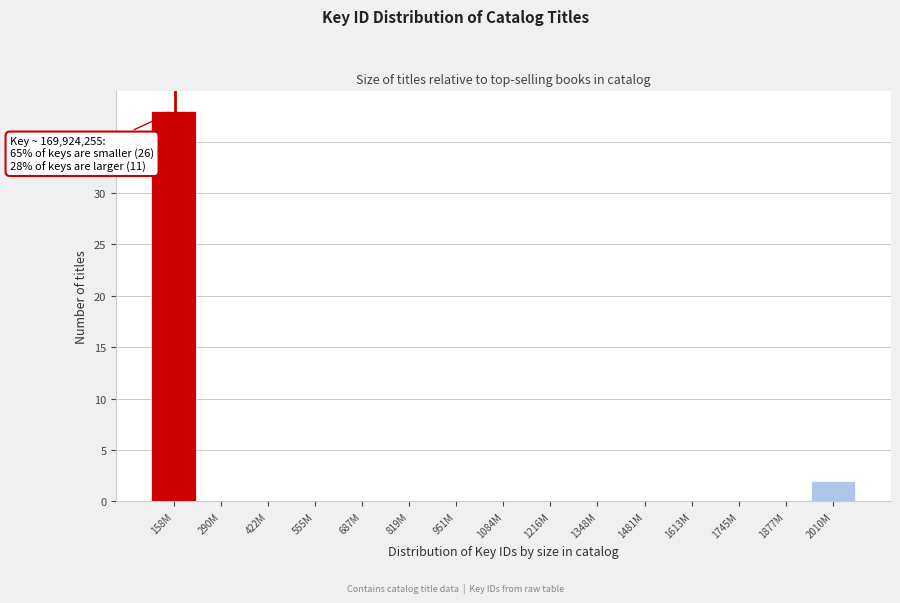

Reading left to right, transcribe all the data shown in this chart.

158M=38	290M=0	422M=0	555M=0	687M=0	819M=0	951M=0	1084M=0	1216M=0	1348M=0	1481M=0	1613M=0	1745M=0	1877M=0	2010M=2